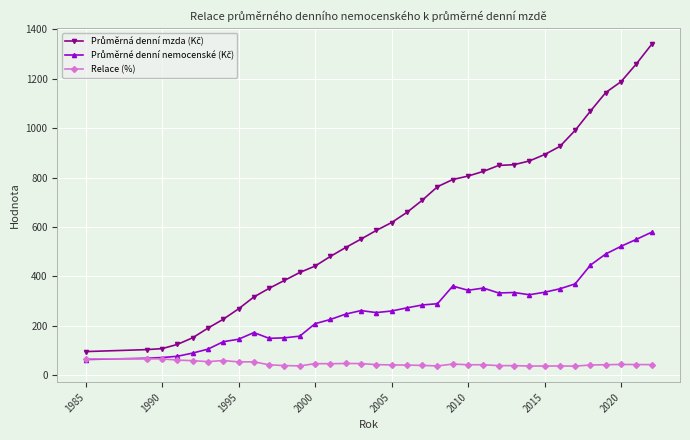

Does the chart display data point markers on the line(s)?

Yes